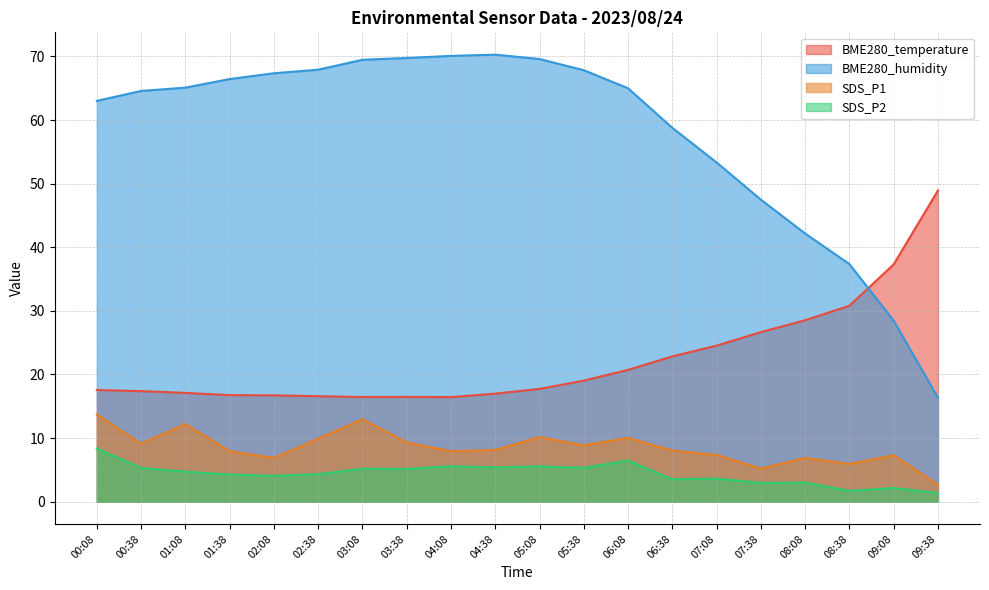

True or false: SDS_P2 and SDS_P1 intersect in this chart.

False